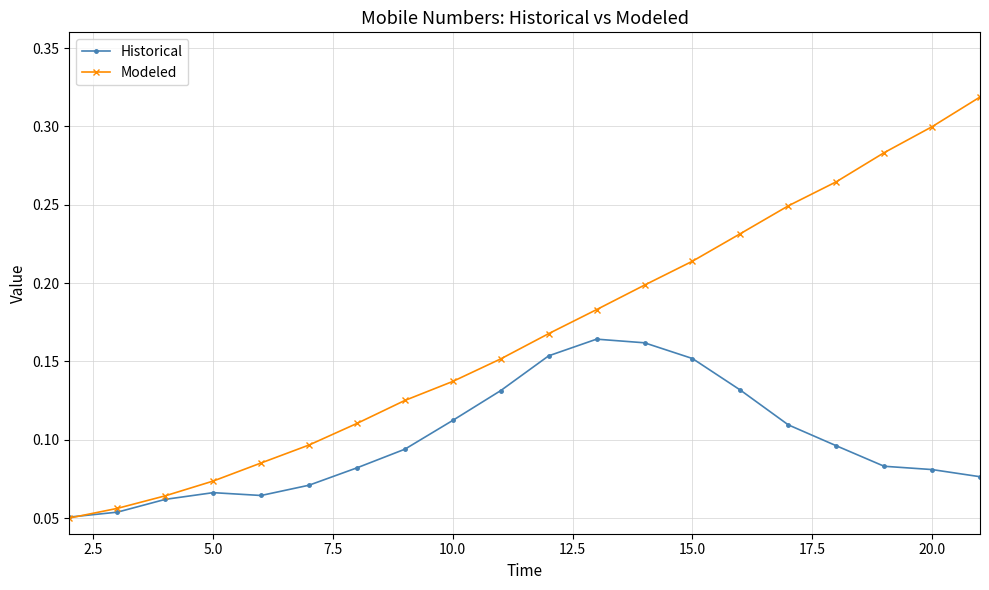

How many categories are shown in the chart?

20